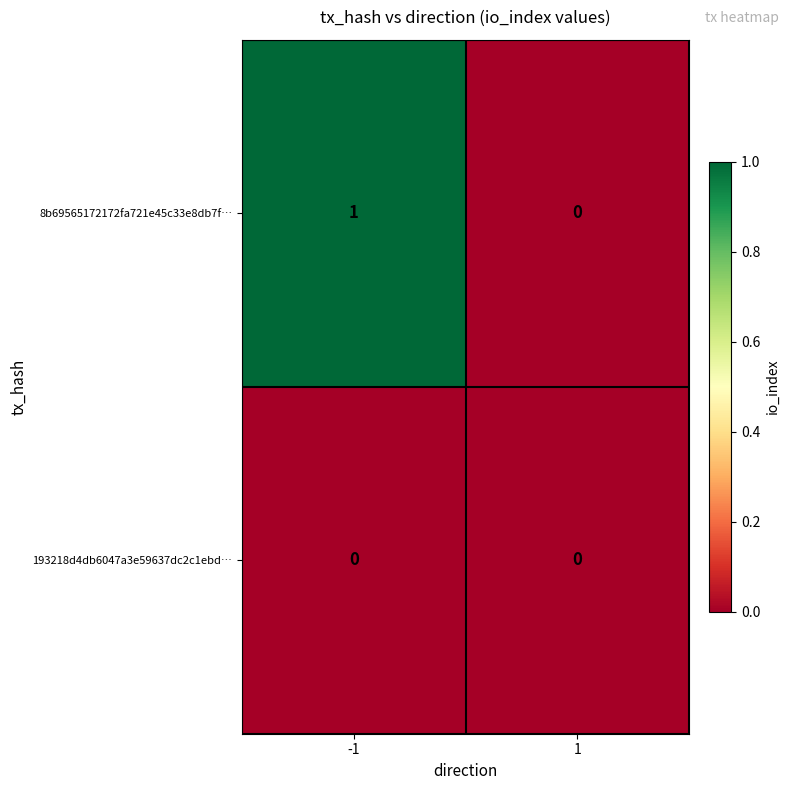

True or false: 8b69565172172fa721e45c33e8db7f… has a value of 1 at -1.

True